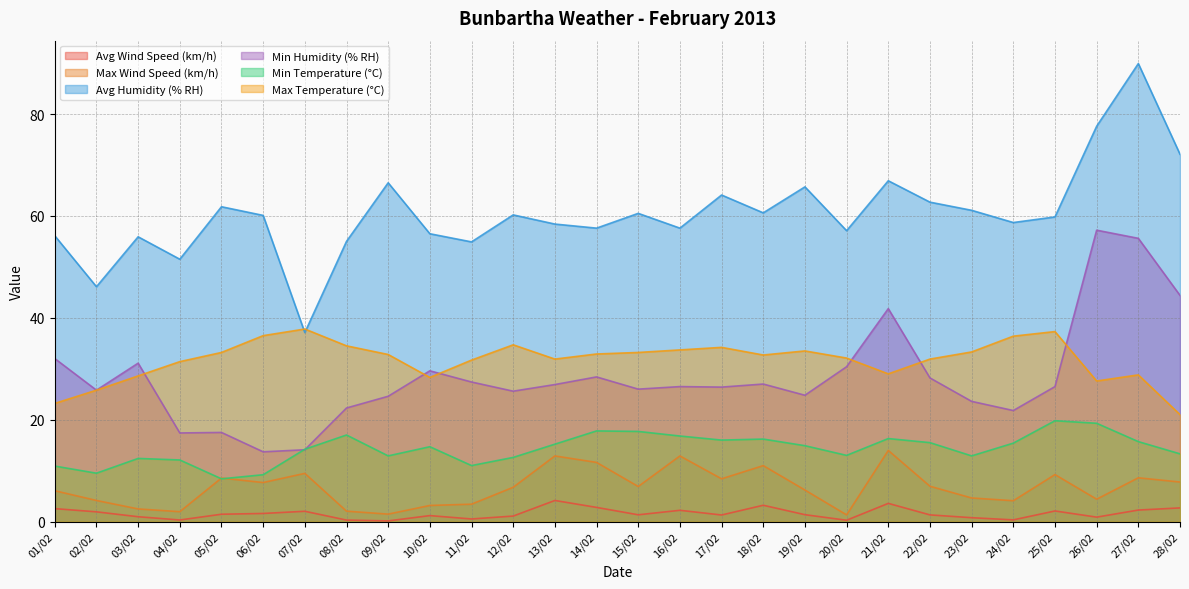

The Avg Humidity (% RH) series shows 79.5 at 03/02. True or false?

False